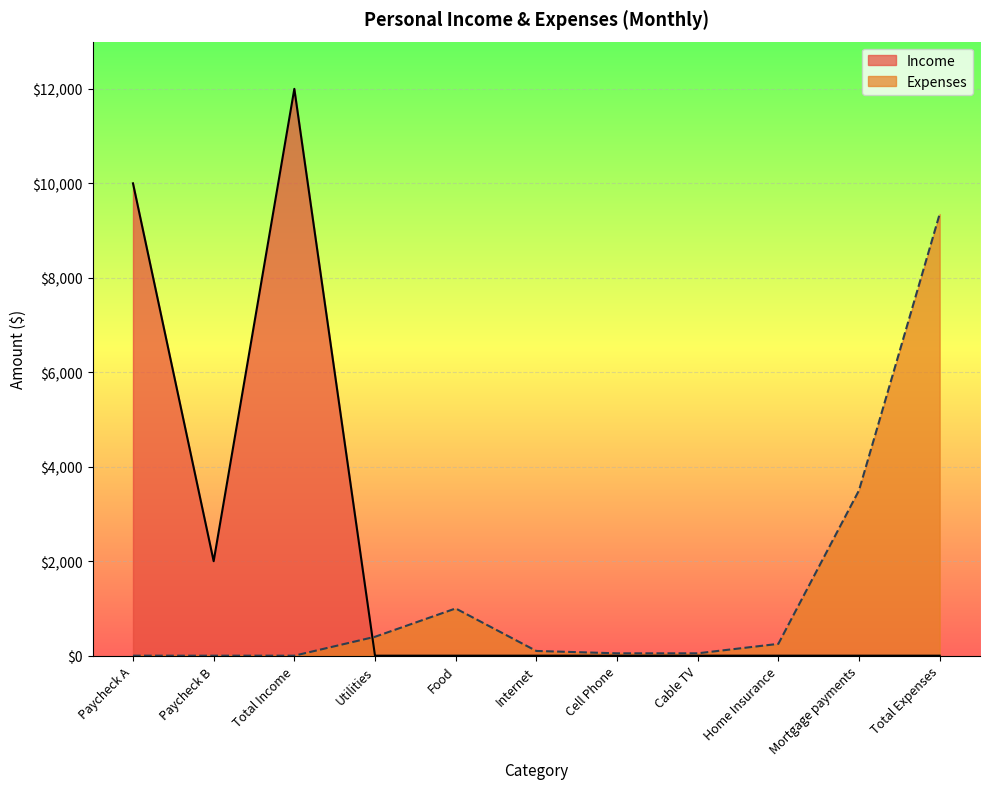

Reading left to right, transcribe all the data shown in this chart.

Income: Paycheck A=10000	Paycheck B=2000	Total Income=12000	Utilities=0	Food=0	Internet=0	Cell Phone=0	Cable TV=0	Home Insurance=0	Mortgage payments=0	Total Expenses=0
Expenses: Paycheck A=0	Paycheck B=0	Total Income=0	Utilities=400	Food=1000	Internet=100	Cell Phone=50	Cable TV=50	Home Insurance=250	Mortgage payments=3500	Total Expenses=9350